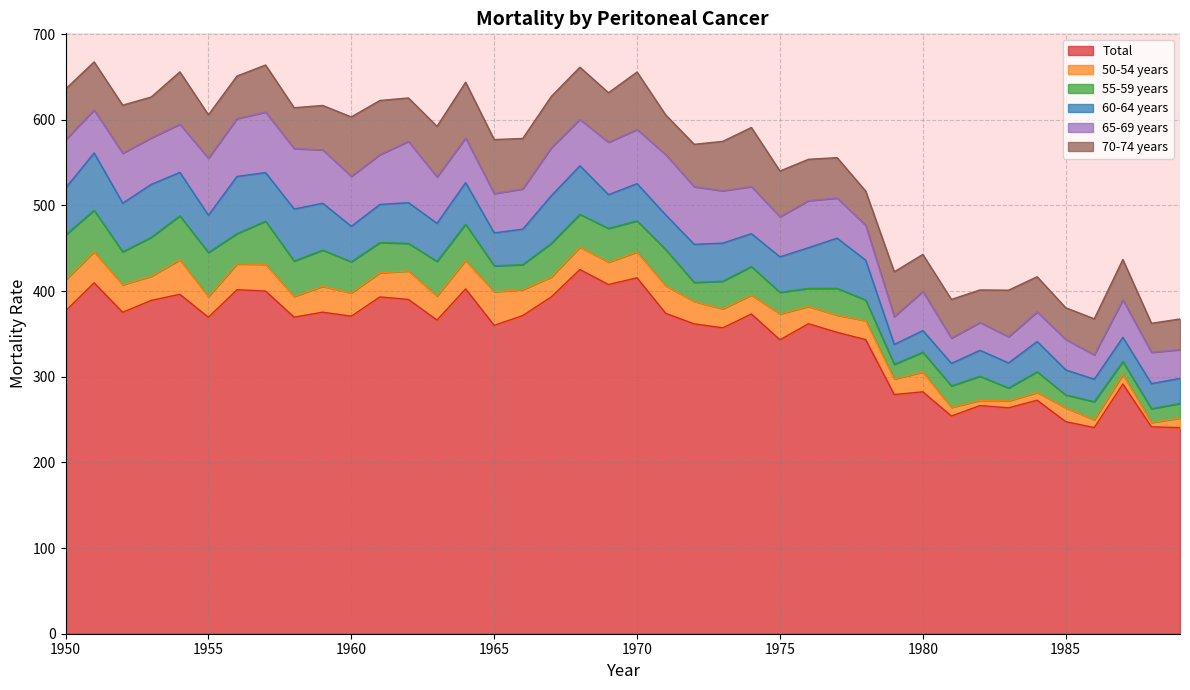

At how many categories does at least one series exceed 48?

40